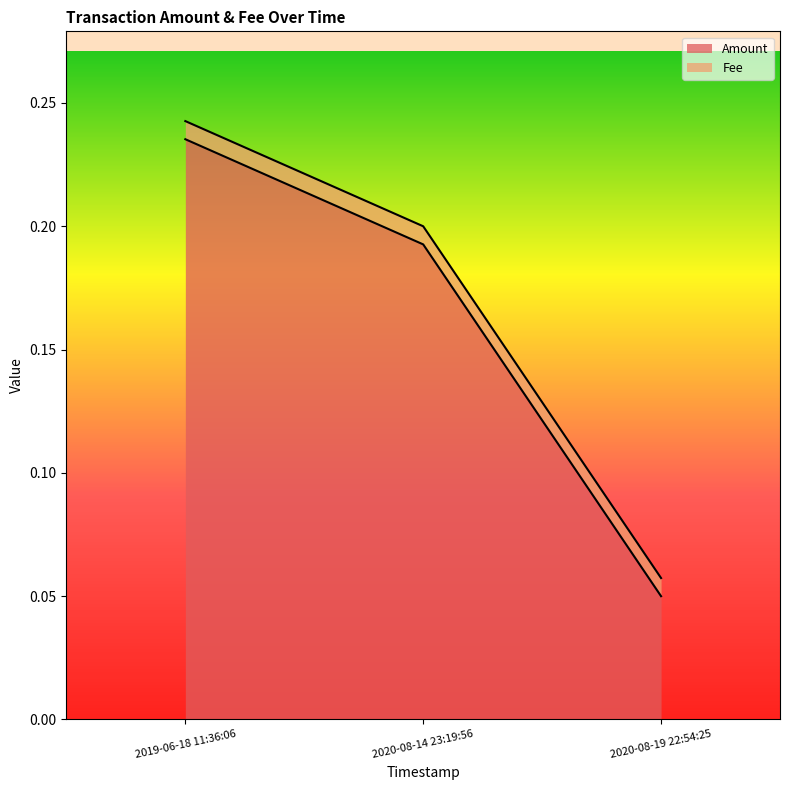

What is the average value?

0.2